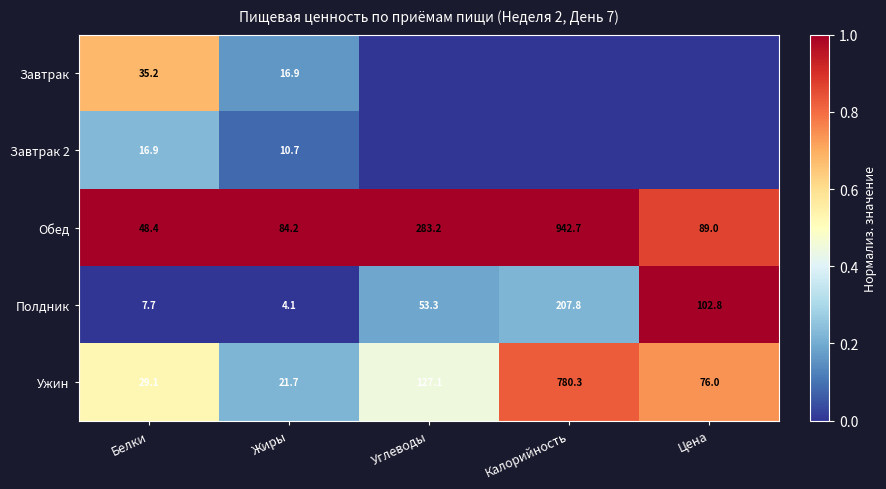

Is it true that Ужин equals 33.9 at Жиры?

False